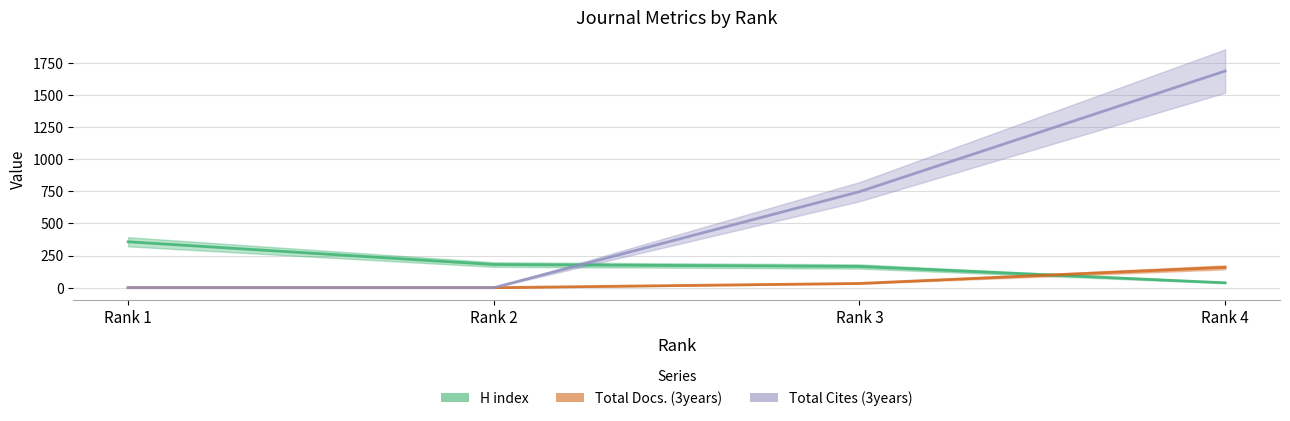

Reading left to right, transcribe all the data shown in this chart.

H index: 357	180	165	38
Total Docs. (3years): 0	0	33	158
Total Cites (3years): 0	0	747	1686